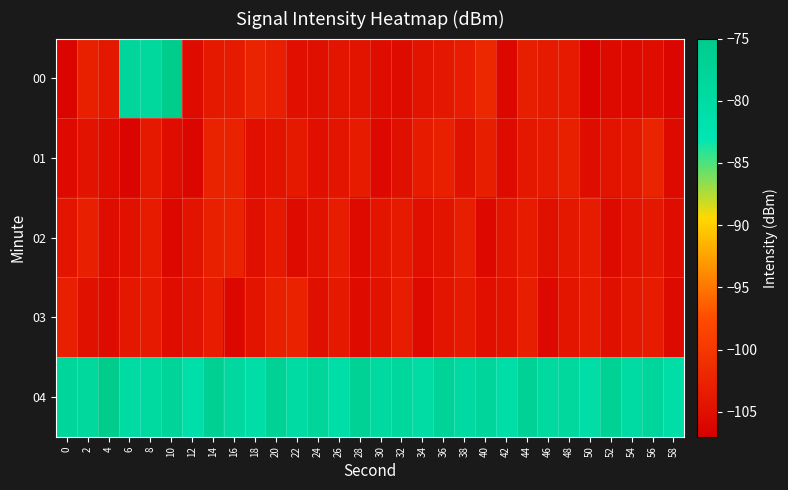

Reading right to left, extract all data points from this chart.

00: 58=-106.1	56=-105.1	54=-105.6	52=-105.6	50=-106.6	48=-103.6	46=-103.6	44=-103.2	42=-105.9	40=-102.0	38=-103.3	36=-104.0	34=-104.4	32=-105.4	30=-105.2	28=-104.4	26=-104.3	24=-104.9	22=-105.0	20=-103.1	18=-102.4	16=-103.7	14=-103.8	12=-105.4	10=-75.1	8=-78.9	6=-78.3	4=-104.0	2=-103.0	0=-106.4
01: 58=-105.7	56=-102.5	54=-103.9	52=-104.6	50=-105.3	48=-102.8	46=-103.7	44=-104.1	42=-105.5	40=-103.2	38=-104.7	36=-102.9	34=-103.4	32=-104.9	30=-105.8	28=-103.6	26=-104.2	24=-105.1	22=-103.8	20=-104.5	18=-105.1	16=-102.7	14=-102.7	12=-106.2	10=-105.2	8=-103.8	6=-106.4	4=-105.3	2=-104.6	0=-105.6
02: 58=-105.3	56=-103.9	54=-104.6	52=-105.7	50=-103.4	48=-104.1	46=-105.0	44=-103.6	42=-104.3	40=-105.8	38=-103.2	36=-104.5	34=-105.1	32=-103.7	30=-104.2	28=-105.6	26=-103.3	24=-104.7	22=-105.4	20=-103.8	18=-104.9	16=-102.6	14=-103.0	12=-104.4	10=-105.9	8=-103.5	6=-104.8	4=-105.2	2=-103.1	0=-104.3
03: 58=-105.7	56=-103.4	54=-104.1	52=-105.0	50=-103.6	48=-104.3	46=-105.8	44=-103.2	42=-104.5	40=-105.1	38=-103.7	36=-104.2	34=-105.6	32=-103.3	30=-104.7	28=-105.4	26=-103.8	24=-104.9	22=-102.6	20=-103.0	18=-104.4	16=-105.9	14=-103.3	12=-104.6	10=-105.2	8=-103.7	6=-104.1	4=-105.5	2=-104.8	0=-103.1
04: 58=-80.6	56=-78.4	54=-79.9	52=-77.1	50=-80.4	48=-78.8	46=-79.5	44=-76.9	42=-80.7	40=-78.3	38=-79.7	36=-77.5	34=-80.2	32=-78.6	30=-79.3	28=-76.7	26=-80.9	24=-78.1	22=-79.8	20=-77.2	18=-80.5	16=-79.1	14=-76.3	12=-81.2	10=-77.8	8=-79.5	6=-80.0	4=-75.1	2=-78.9	0=-78.3